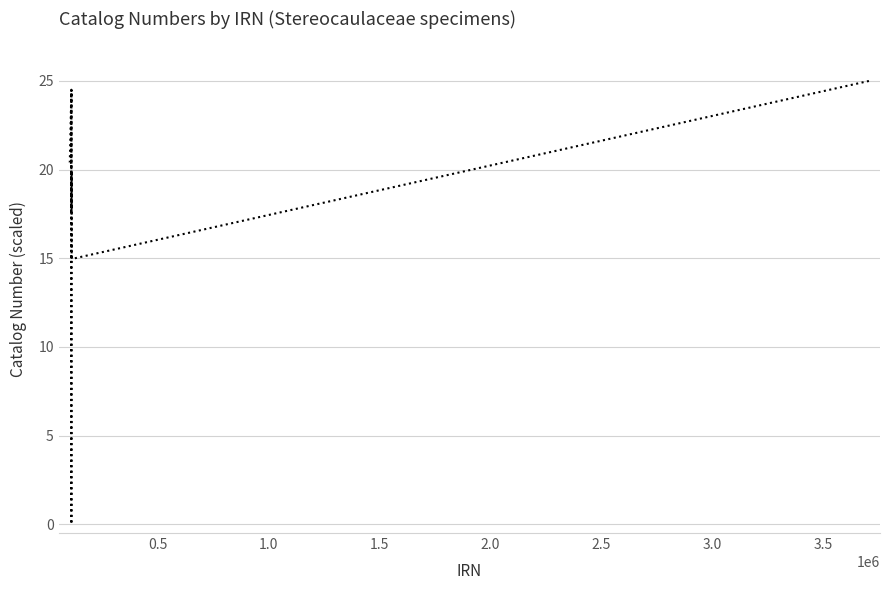

What is the maximum value shown in the chart?

25.0